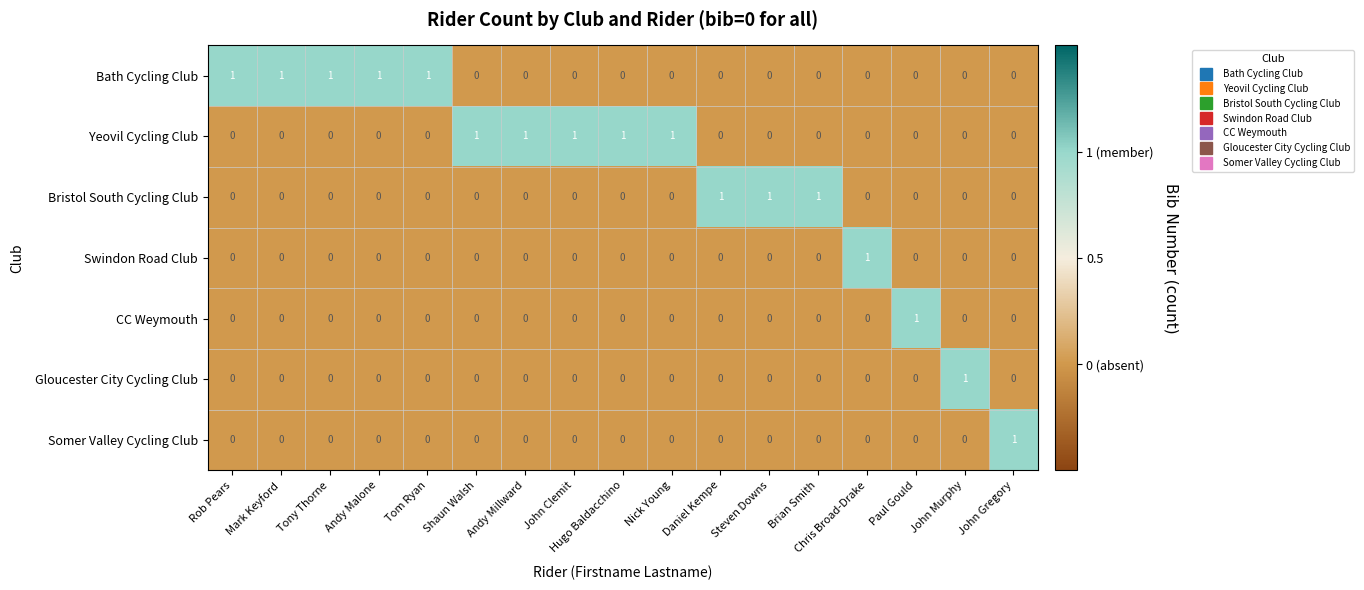

The Yeovil Cycling Club series shows 0 at Andy Millward. True or false?

False